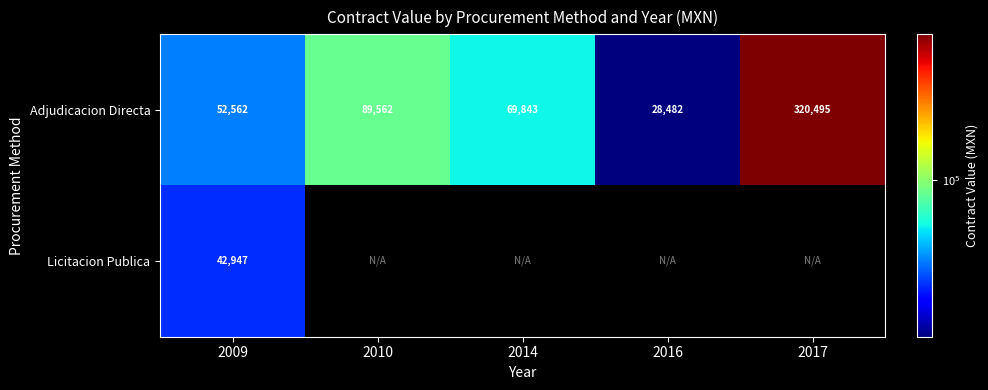

What is the difference between the maximum and second lowest values in the Adjudicacion Directa series?

267933.2